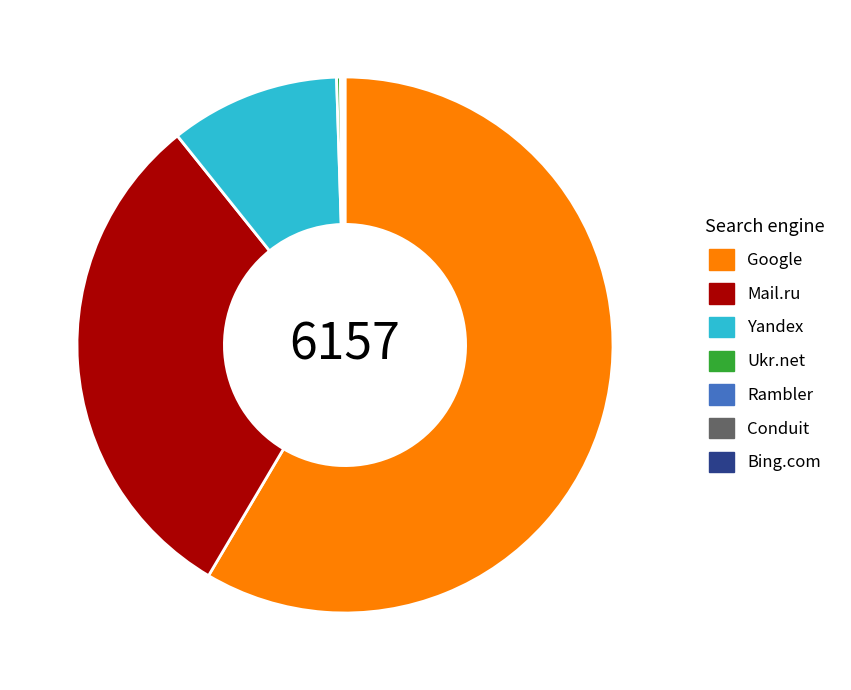

What is the ratio of the value at Mail.ru to the value at Yandex?

3.0